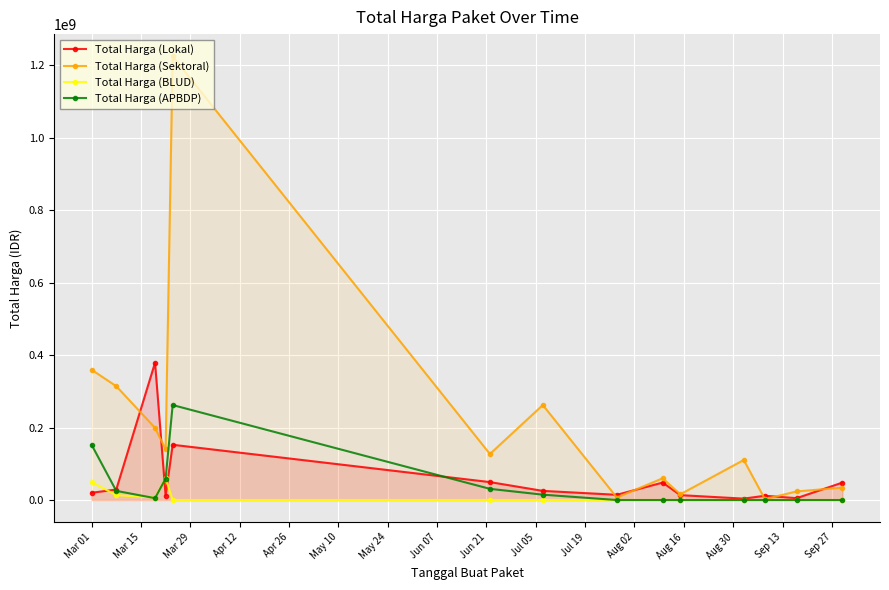

Which series has the largest total across all categories?

Total Harga (Sektoral)